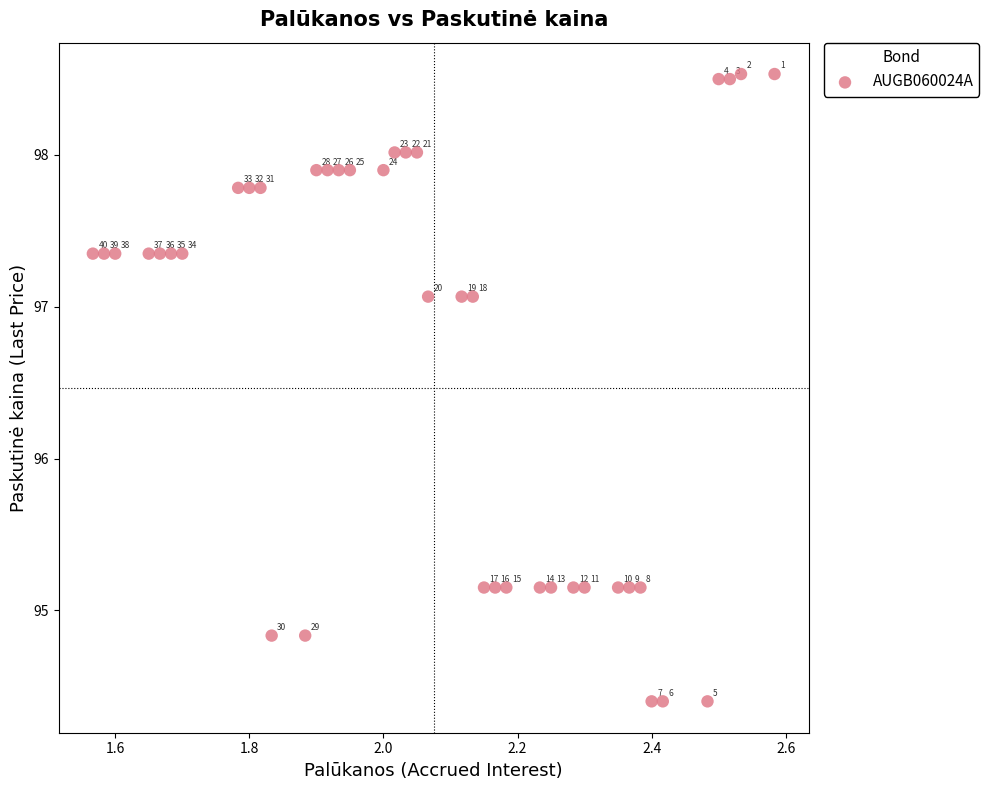

What is the range of X values (max minus min)?

1.0